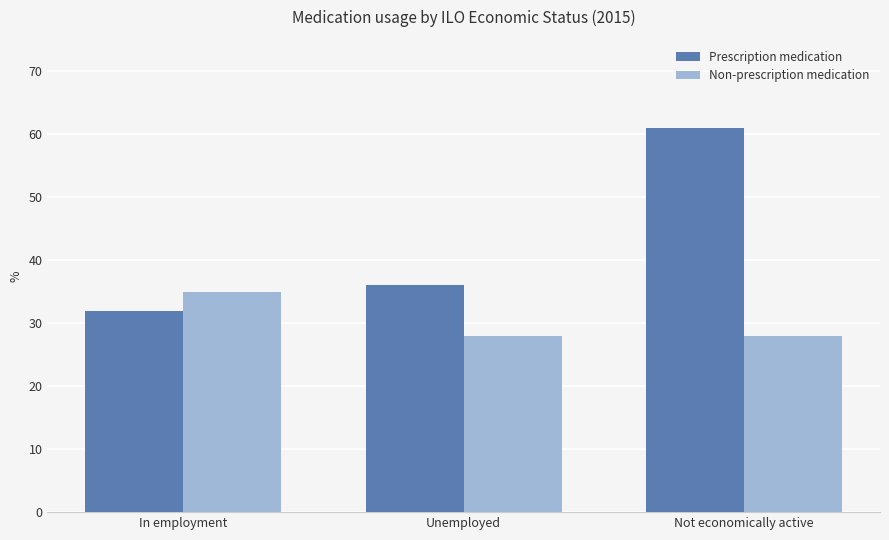

What value does the Non-prescription medication series have at Unemployed?

28